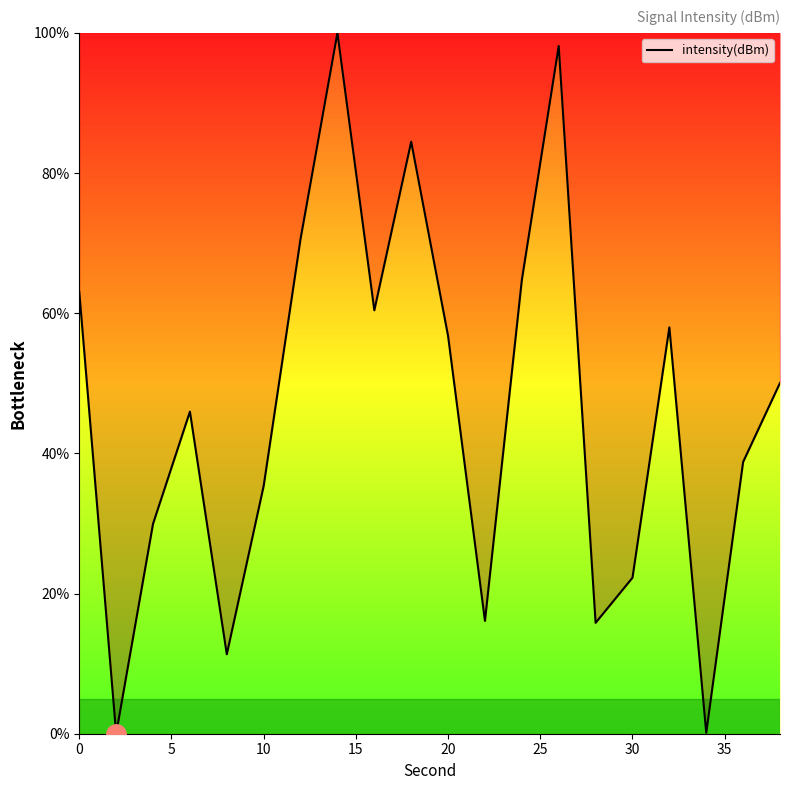

What is the difference between the maximum and minimum values?

100.0